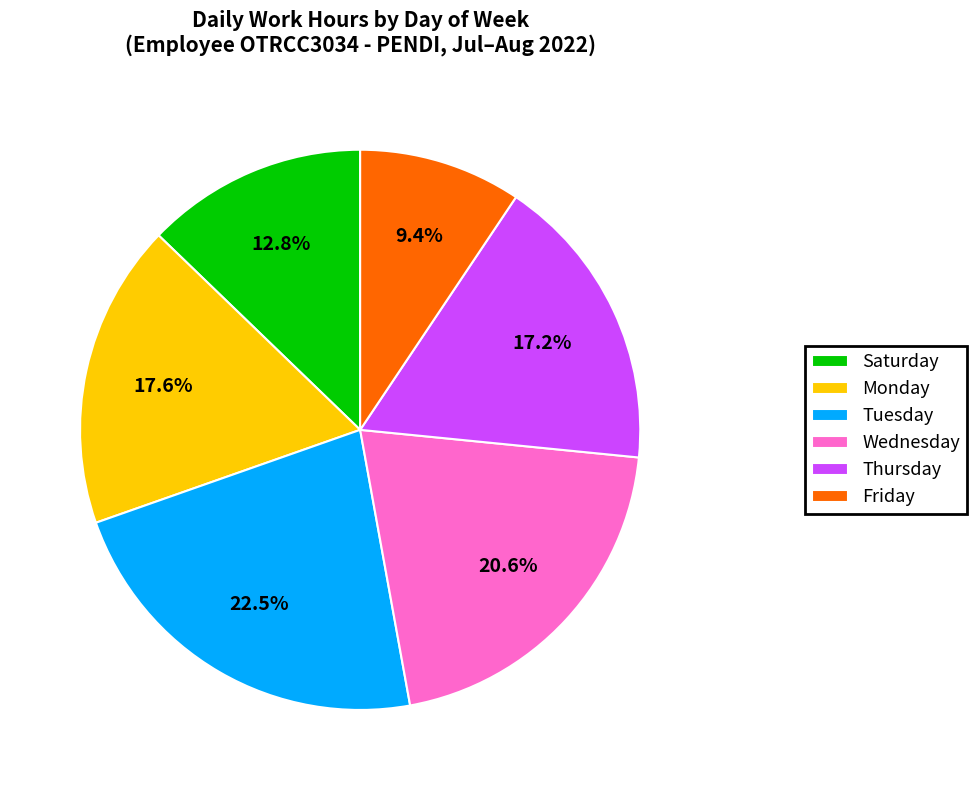

How many slices are in this pie chart?

6